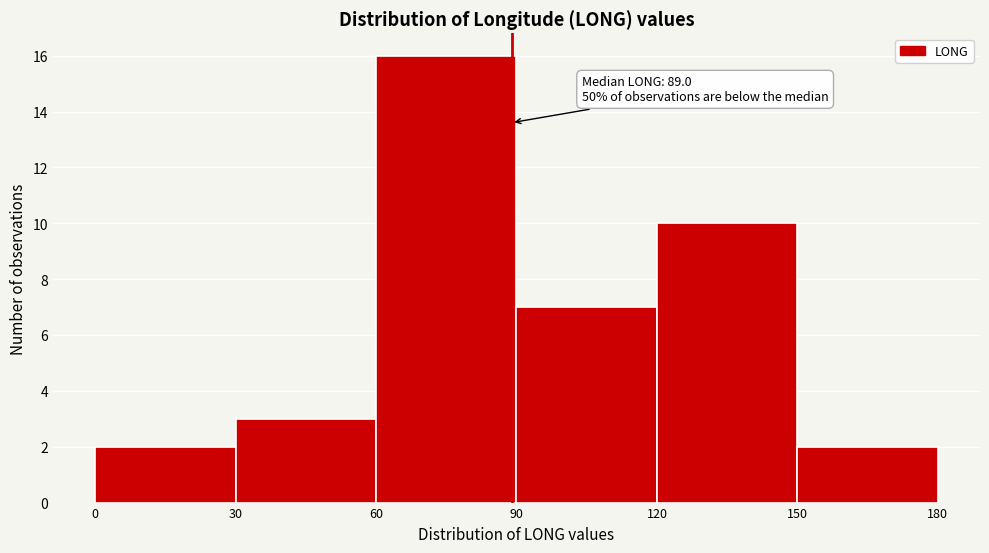

Over which range of the x-axis is the bar tallest?

60 to 90